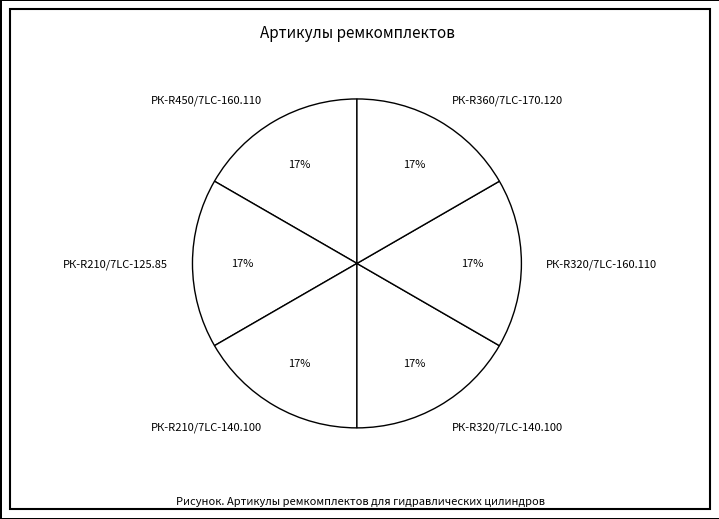

To the nearest percent, what percentage of the pie is РК-R360/7LC-170.120?

17%